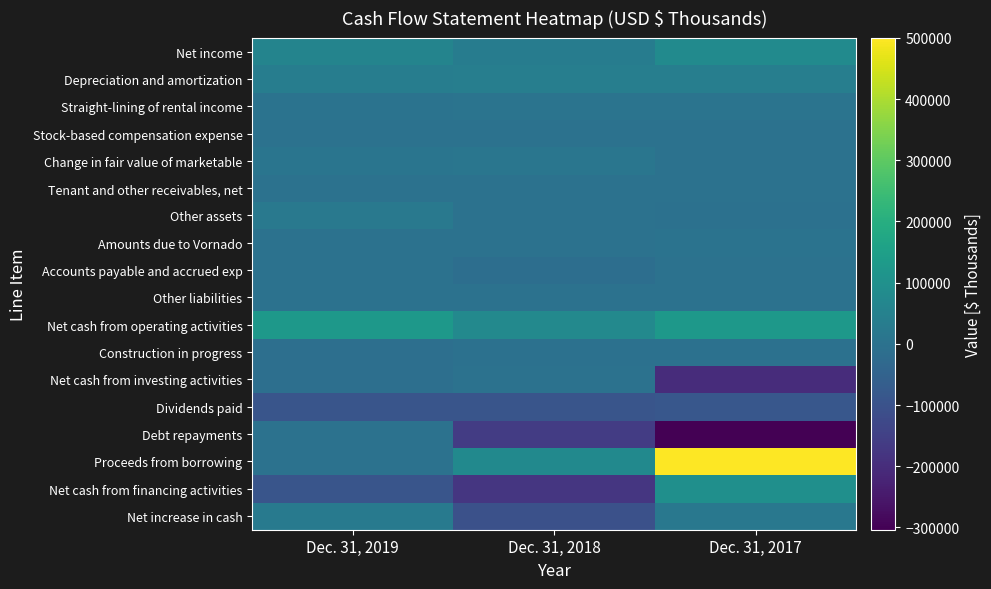

List the series in order of their peak value, highest first.

Proceeds from borrowing, Net cash from operating activities, Net cash from financing activities, Net income, Depreciation and amortization, Net increase in cash, Other assets, Change in fair value of marketable, Straight-lining of rental income, Amounts due to Vornado, Stock-based compensation expense, Tenant and other receivables, net, Accounts payable and accrued exp, Other liabilities, Debt repayments, Net cash from investing activities, Construction in progress, Dividends paid